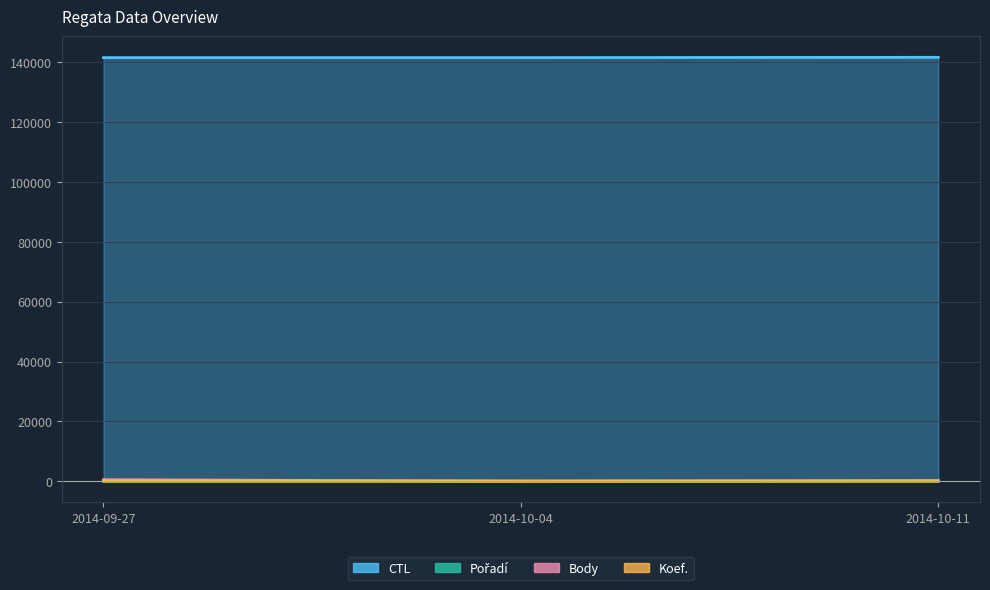

Reading left to right, list all the values displayed in this chart.

CTL: 2014-09-27=141628	2014-10-04=141630	2014-10-11=141728
Pořadí: 2014-09-27=61	2014-10-04=14	2014-10-11=13
Body: 2014-09-27=487	2014-10-04=0	2014-10-11=202
Koef.: 2014-09-27=4	2014-10-04=2	2014-10-11=2